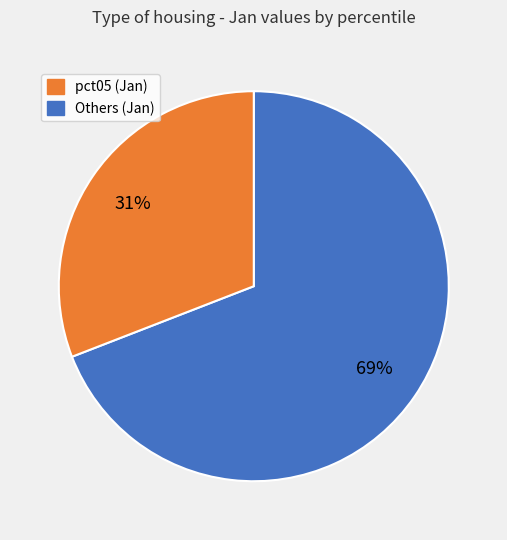

How many slices are in this pie chart?

2